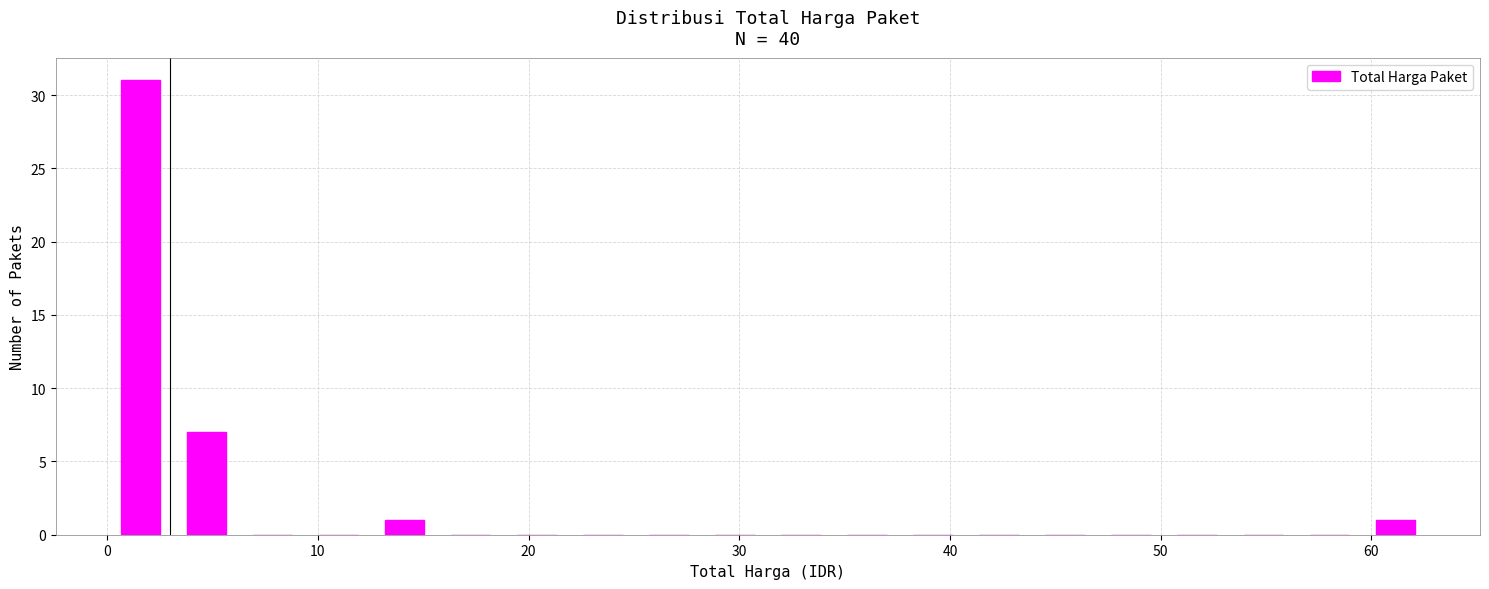

Around what value on the x-axis is the tallest bar? Give the approximate position of its centre, as read against the axis.

2